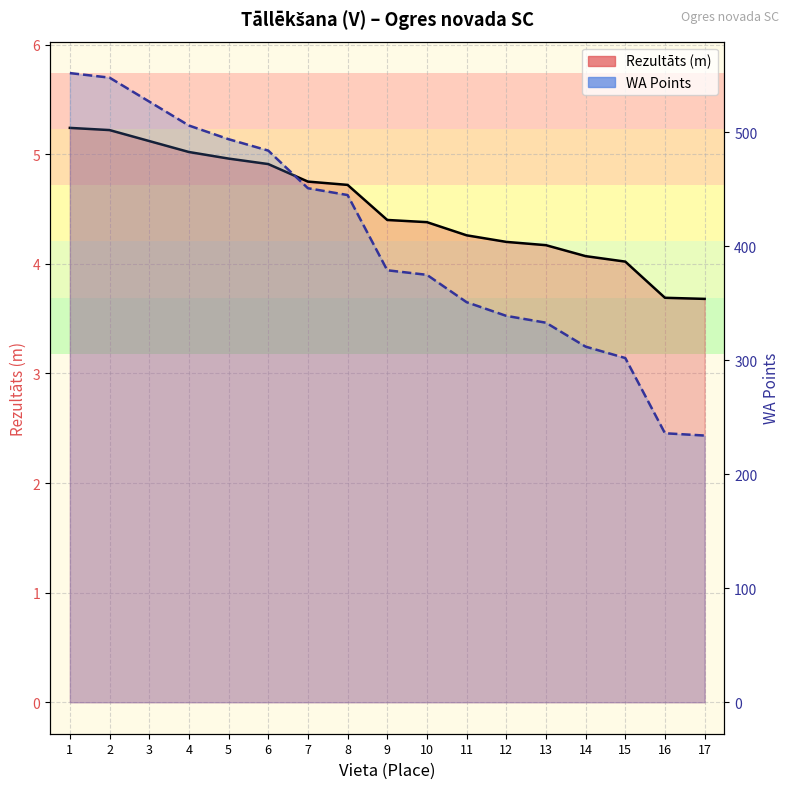

What is the smallest value displayed?

3.7